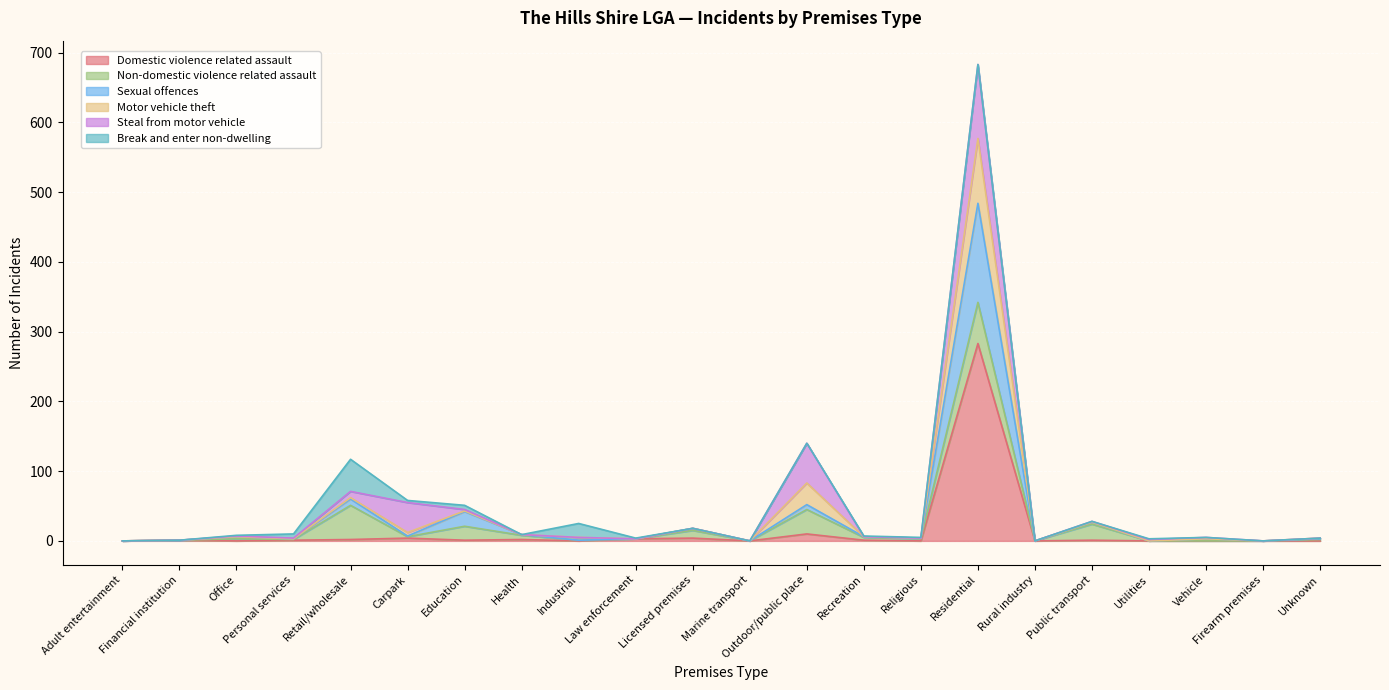

At how many categories does at least one series exceed 561?

1